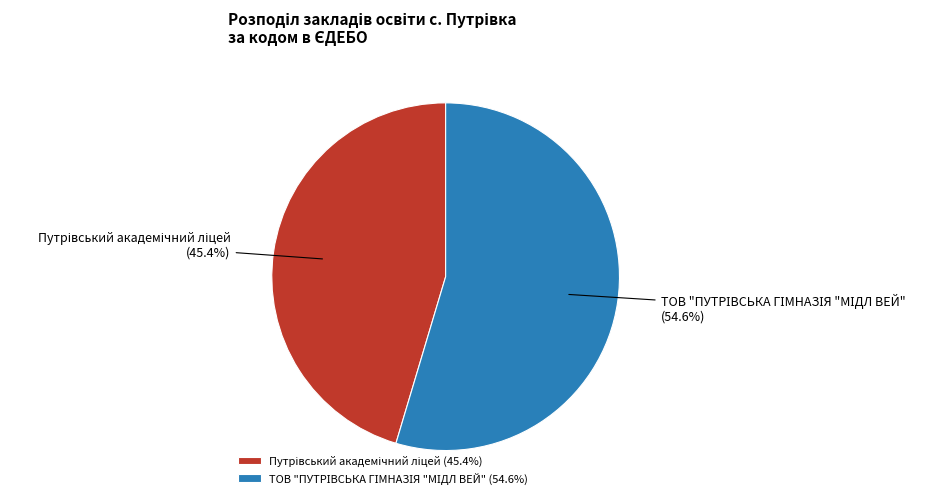

Does any single category account for the majority?

Yes